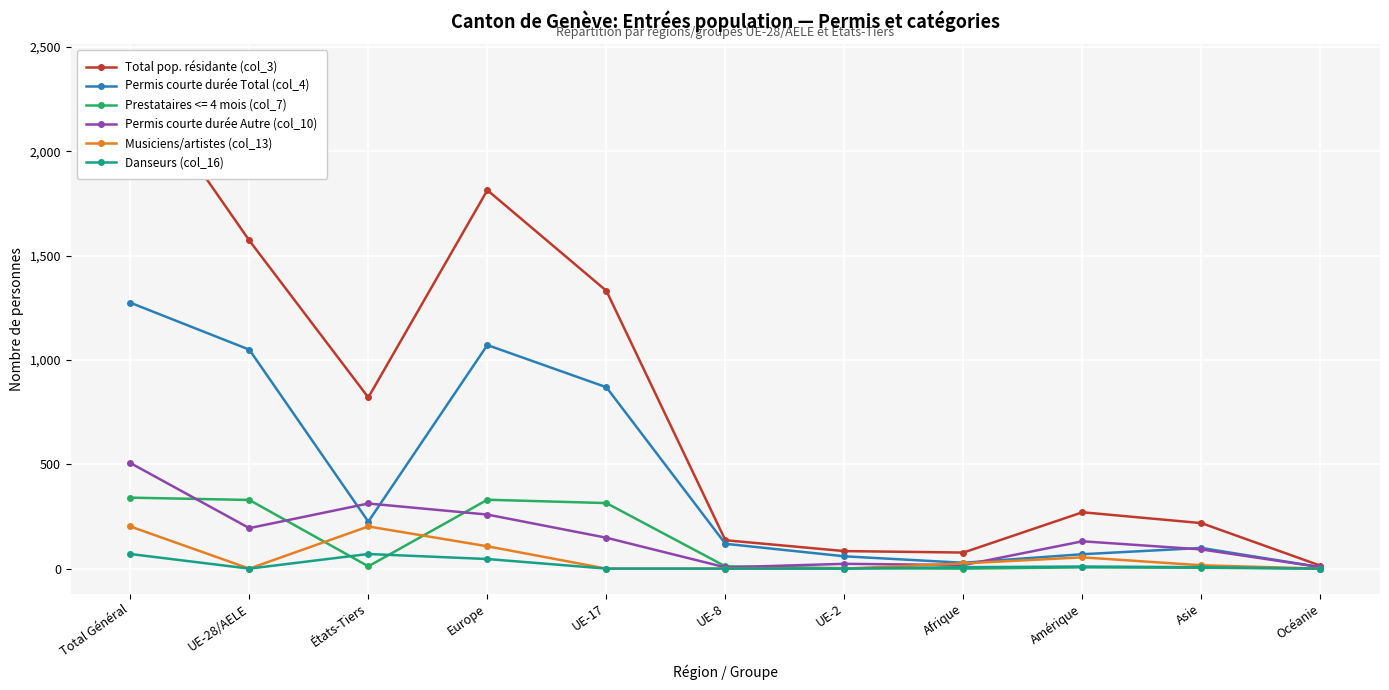

True or false: Total pop. résidante (col_3) and Permis courte durée Total (col_4) intersect in this chart.

False